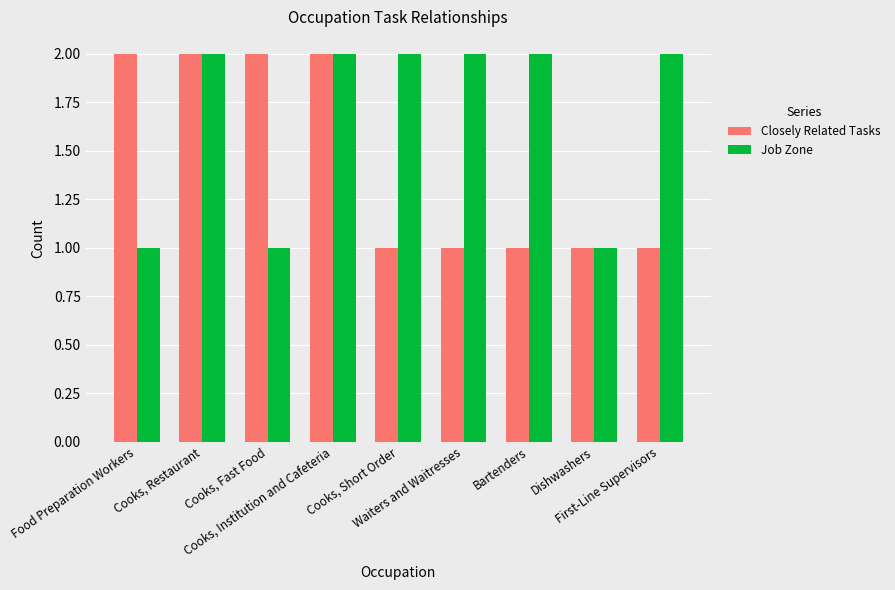

Count the Closely Related Tasks values in the range 1 to 2.

9